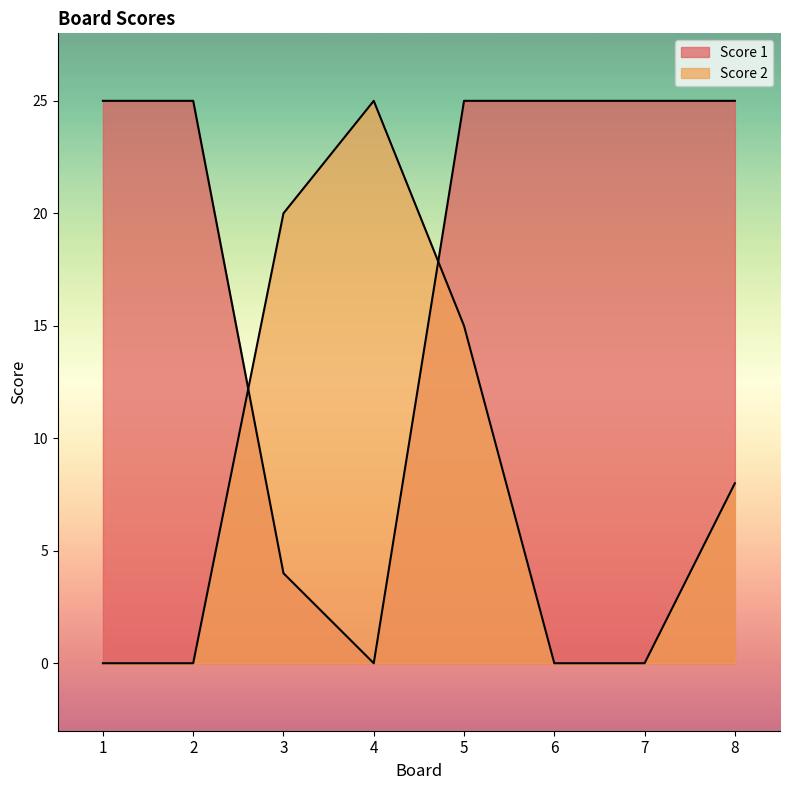

The Score 2 series shows 14 at 7. True or false?

False